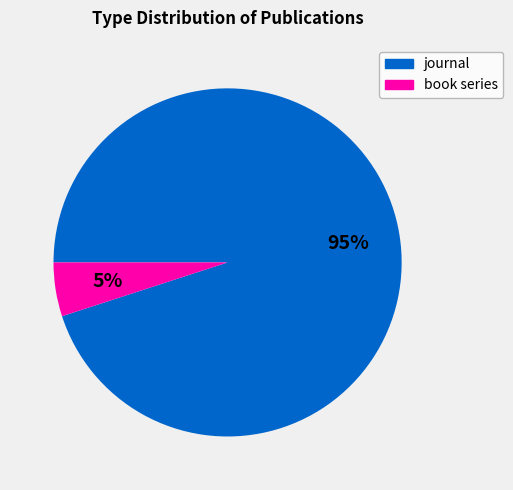

Is it true that book series is 5% of the pie?

True